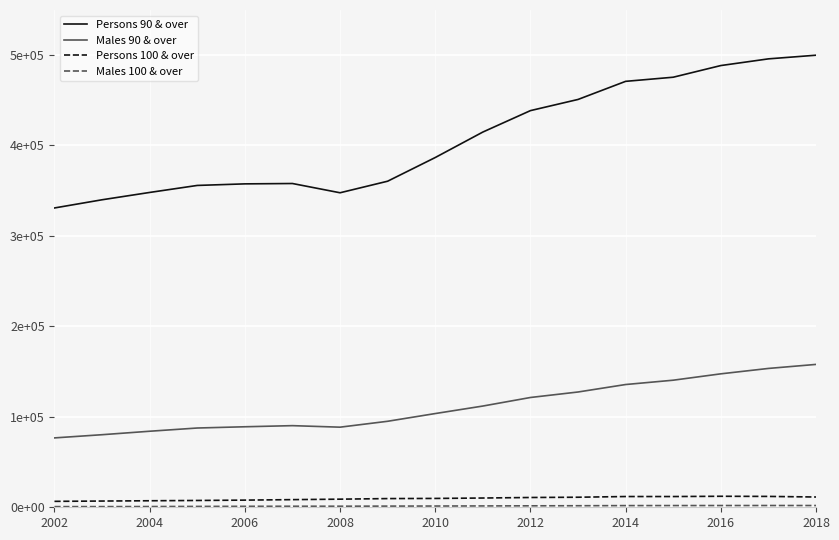

What is the minimum value for Persons 100 & over?

6550